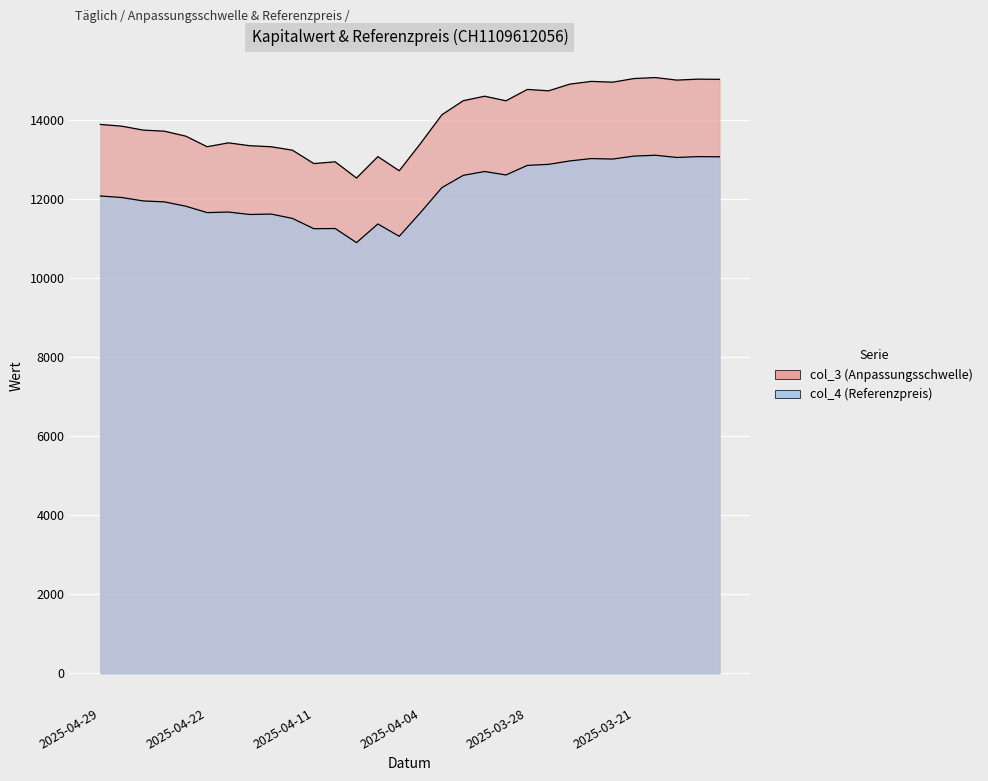

How many data points in col_4 are above 12066?

15